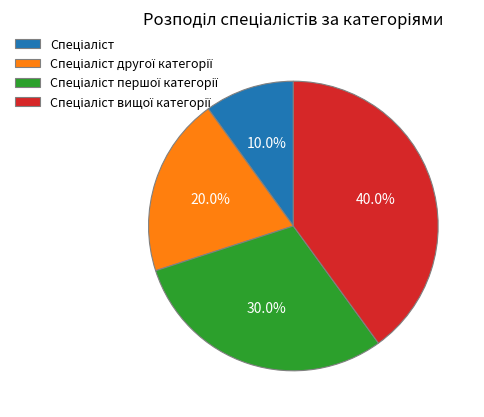

Is there any slice that represents more than half of the pie?

No